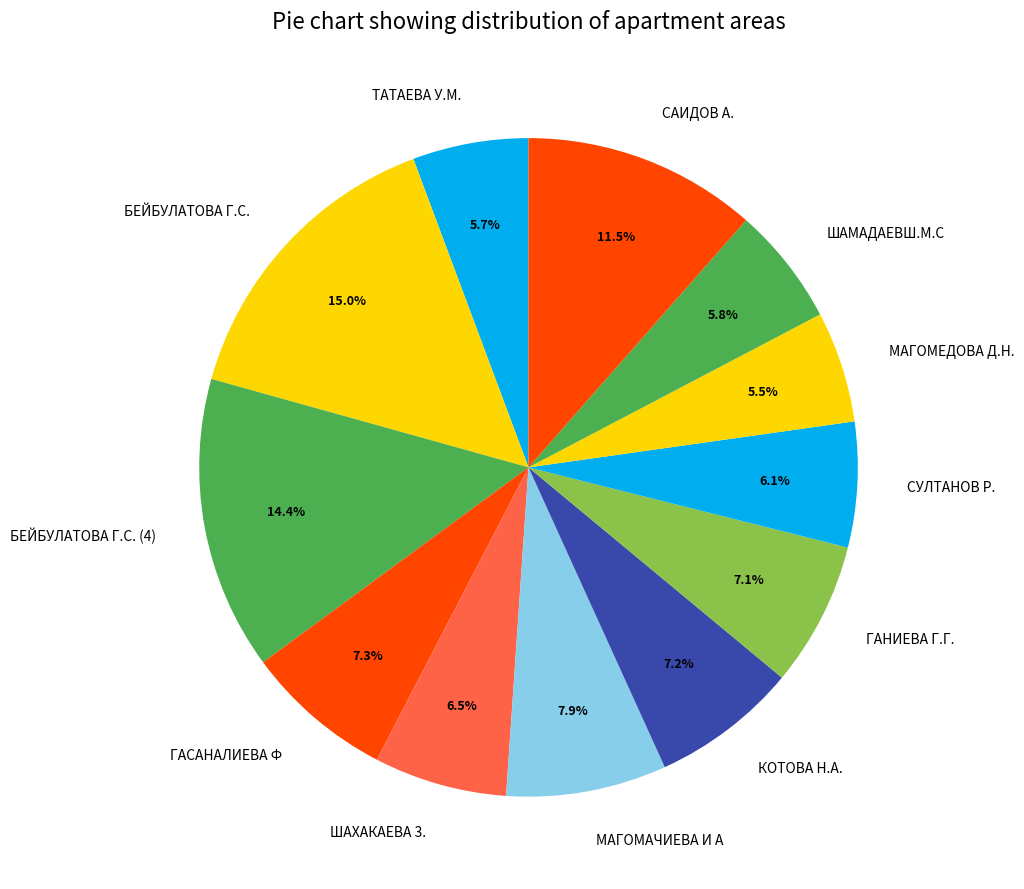

To the nearest percent, what percentage of the pie is КОТОВА Н.А.?

7%